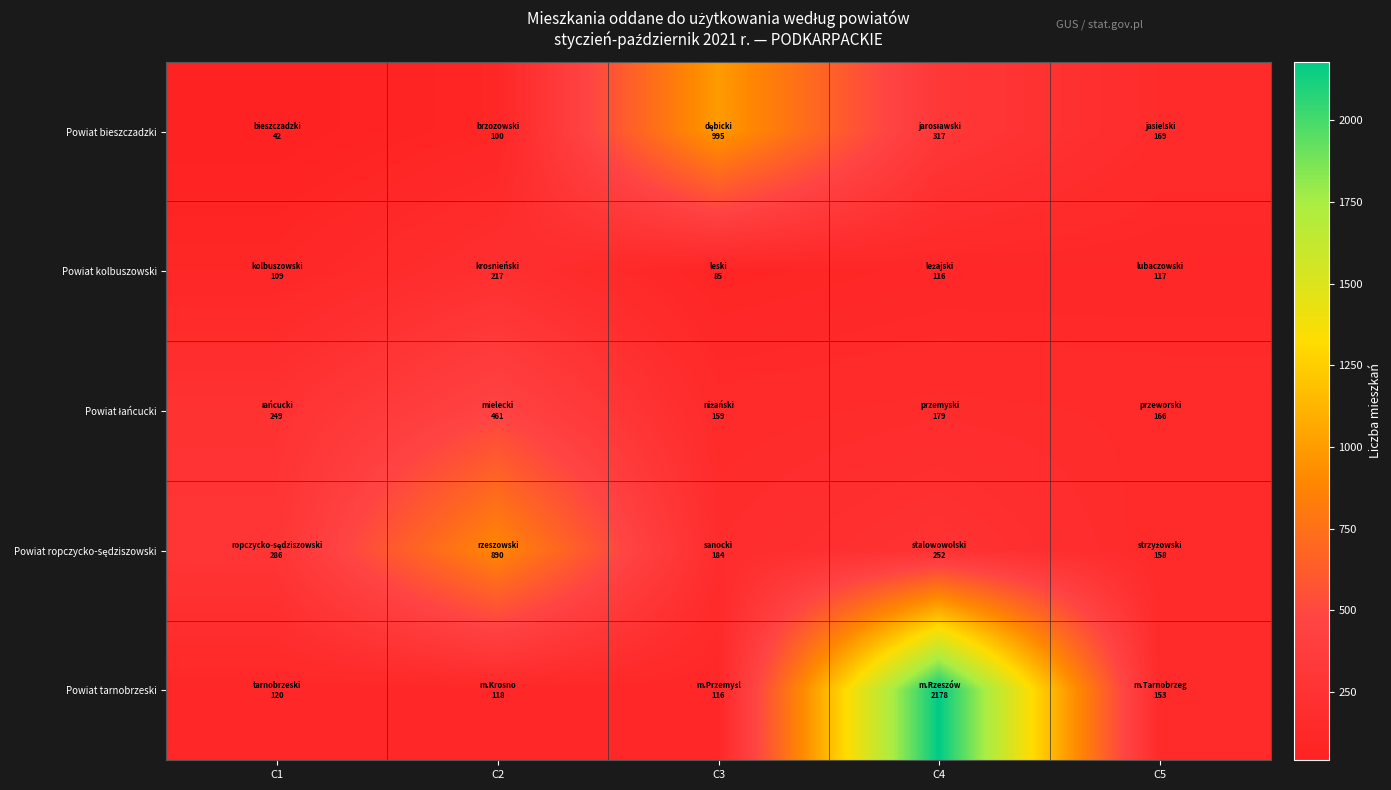

At which category is the sum across all series the highest?

C4